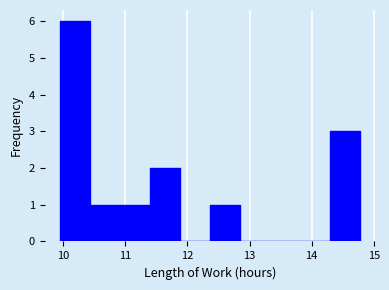

How tall is the bar that spans 14.3 to 14.8 on the x-axis? Neither the bar edges nor the heights are printed on the chart, so give them approximately, as read against the axes.

3